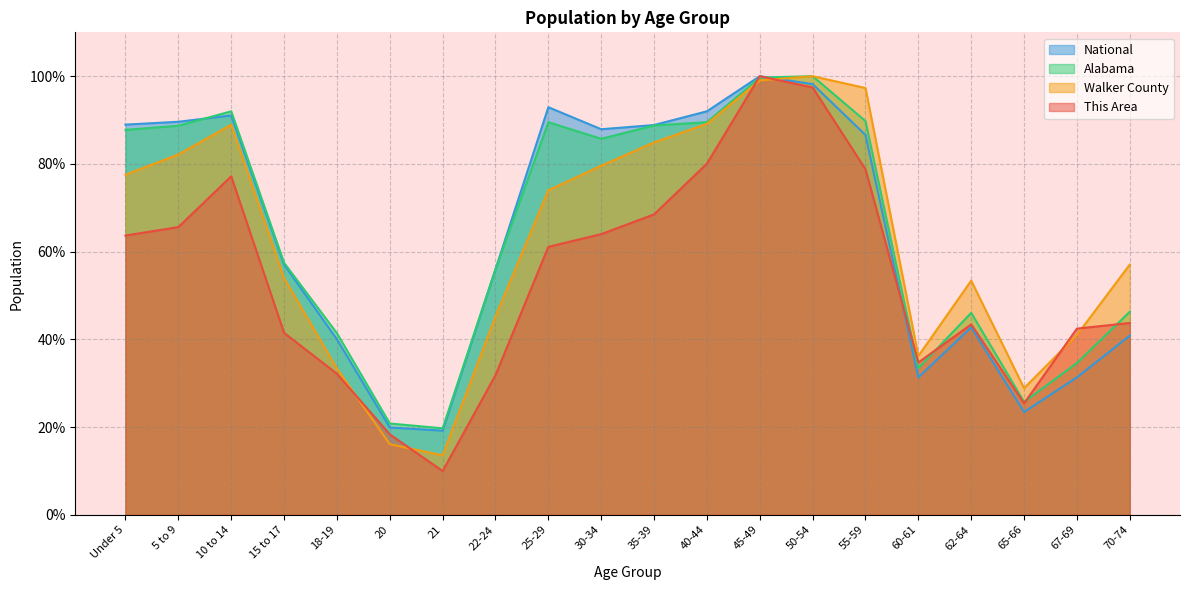

What is the label of the 11th point from the left?

35-39